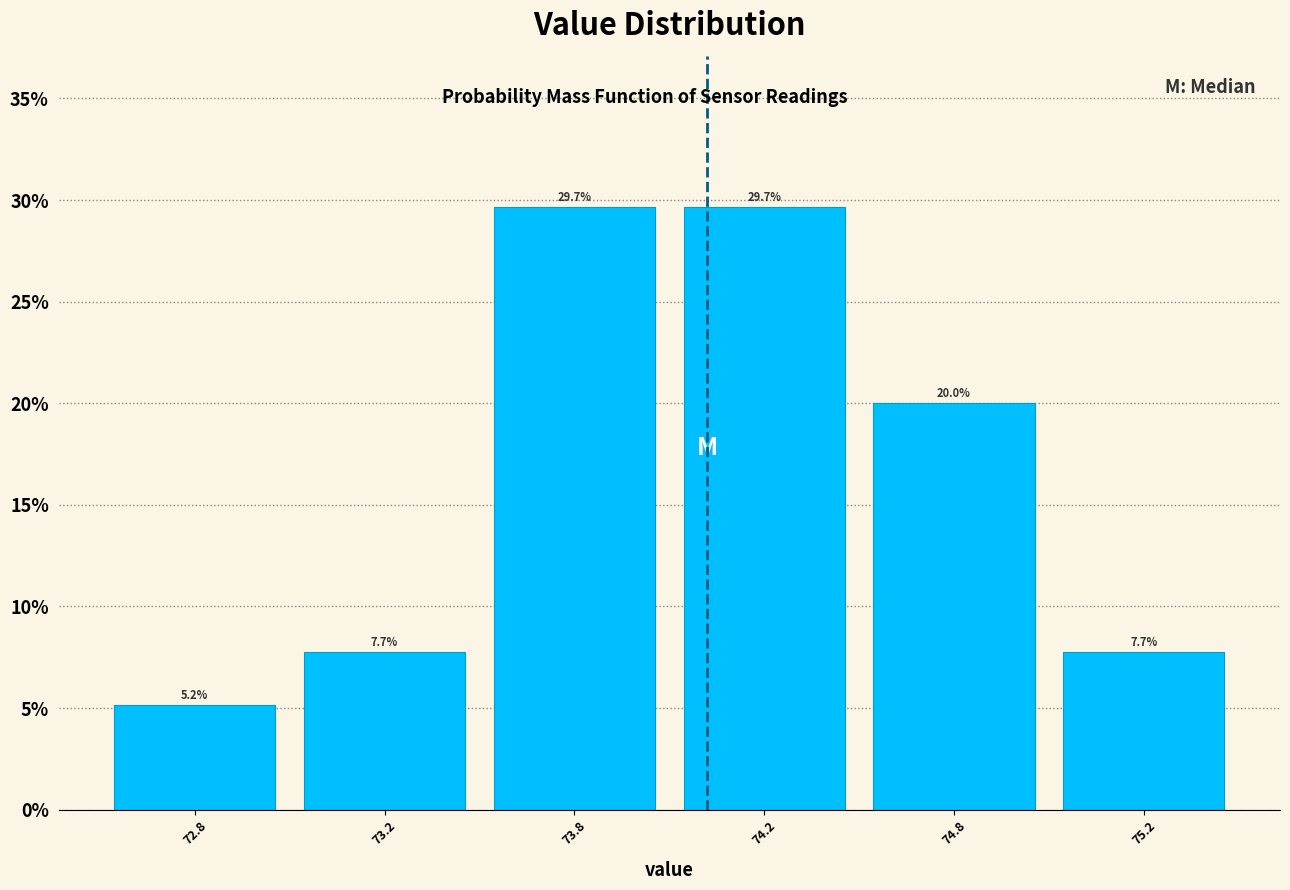

Reading left to right, transcribe all the data shown in this chart.

5.2	7.7	29.7	29.7	20.0	7.7